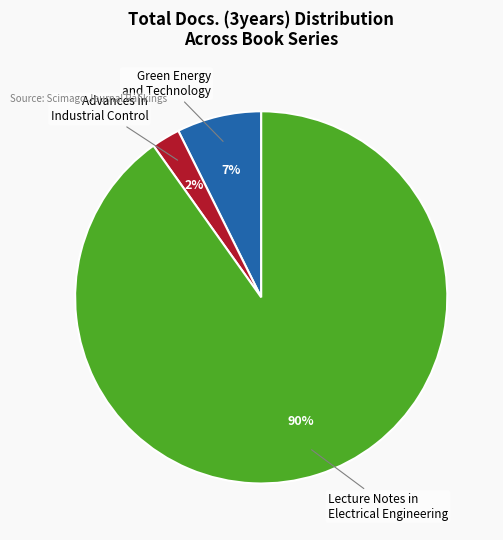

Does any single category account for the majority?

Yes